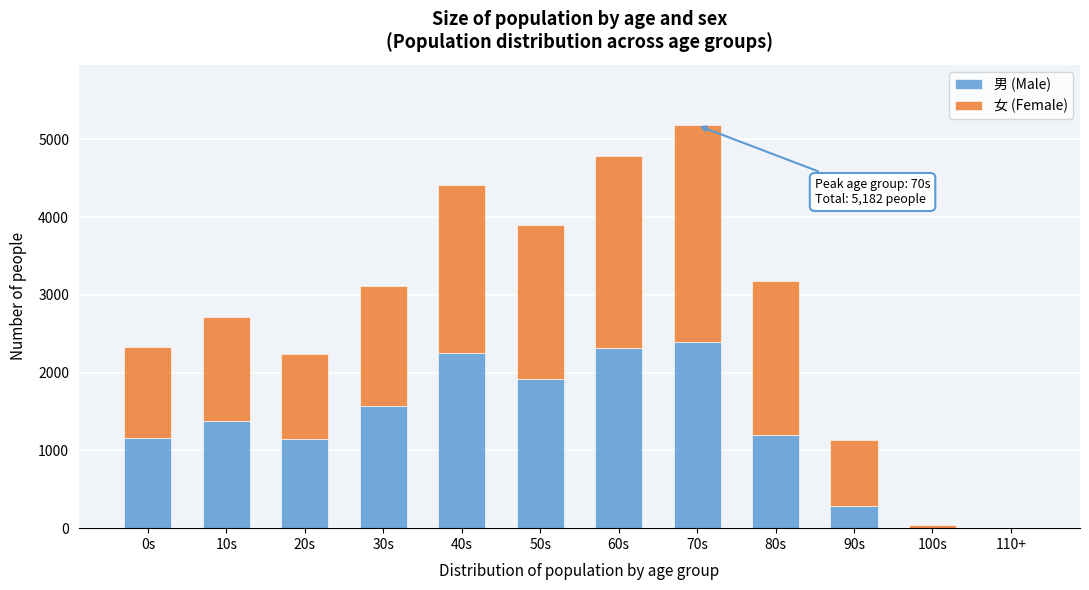

At which category is the sum across all series the highest?

70s